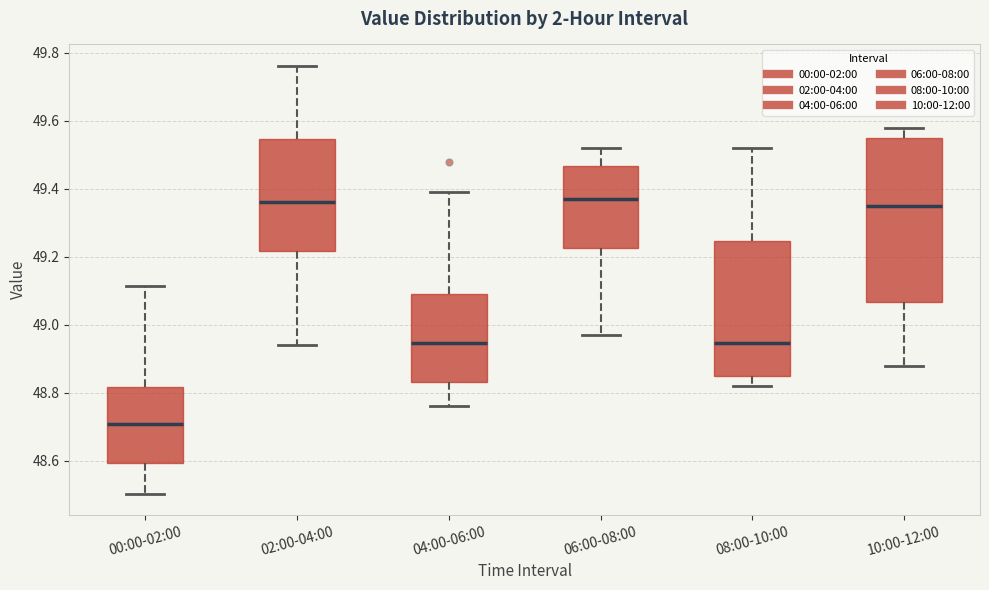

Which box is the tallest, from its lower edge to its upper edge?

10:00-12:00